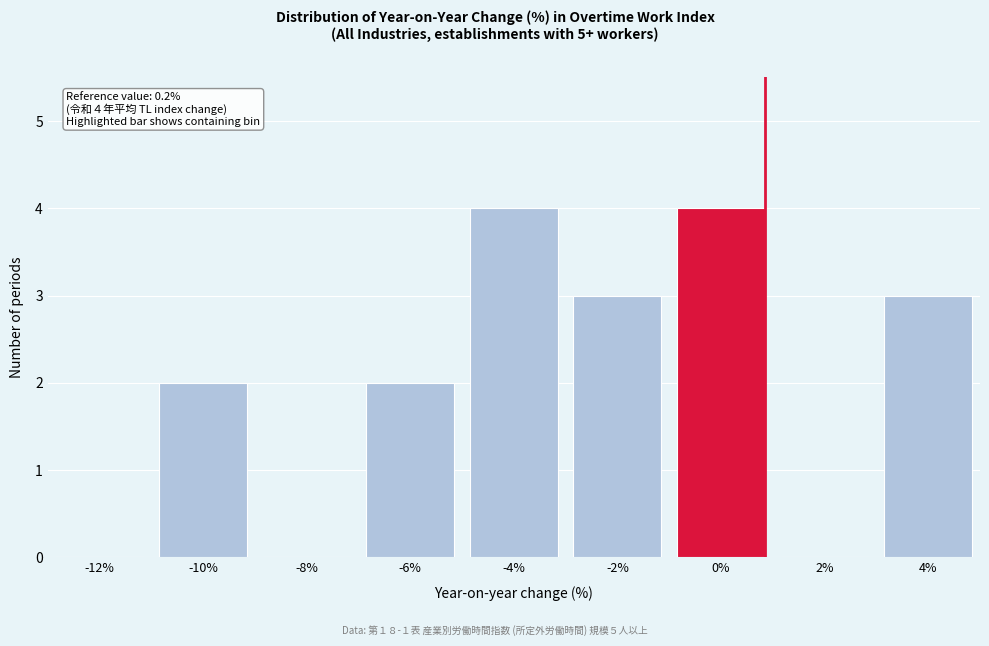

Reading left to right, transcribe all the data shown in this chart.

-12%=0	-10%=2	-8%=0	-6%=2	-4%=4	-2%=3	0%=4	2%=0	4%=3